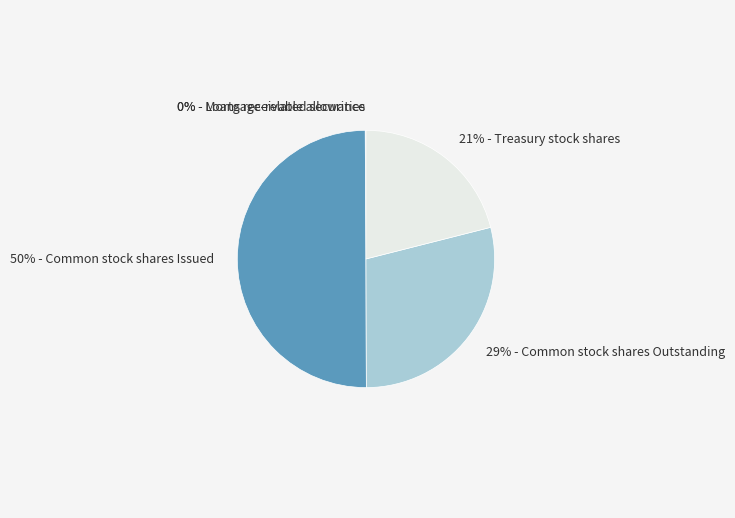

To the nearest percent, what is the difference between the largest and smallest slice percentages?

50%